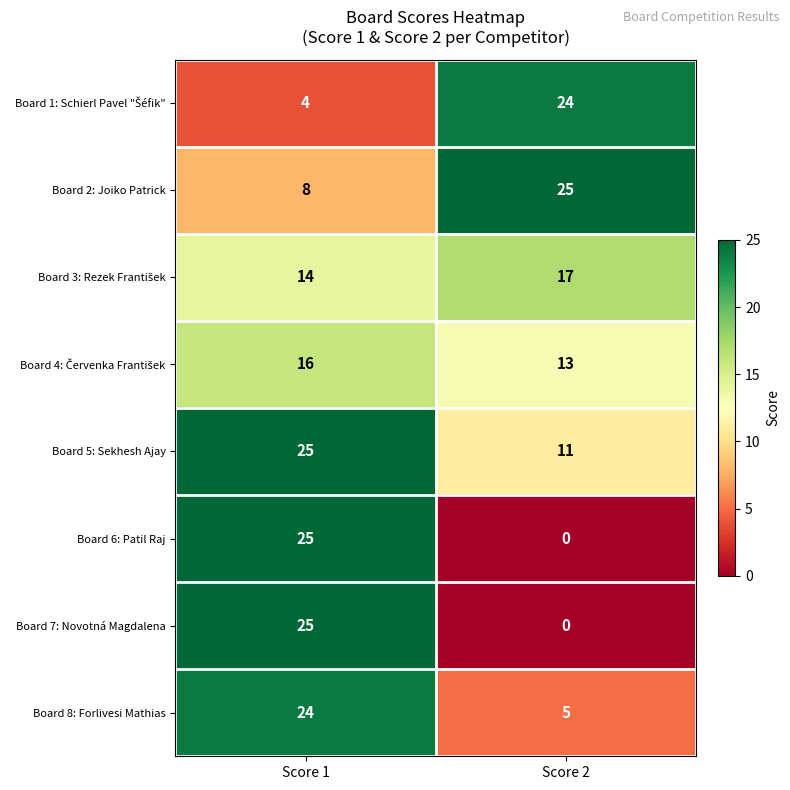

What is the total value across all series at Score 2?

95